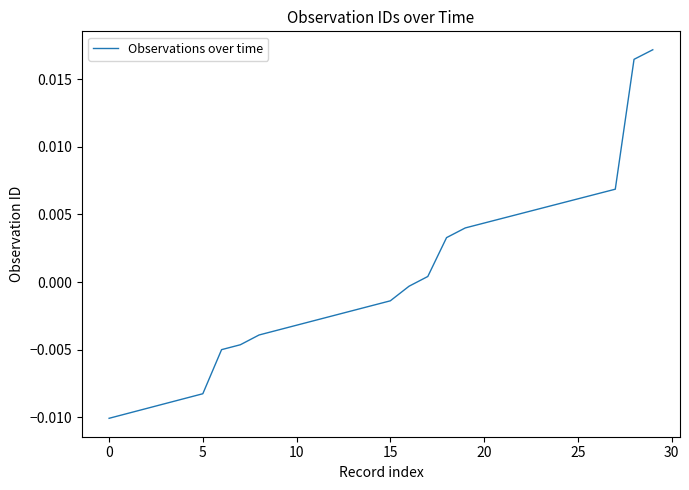

Is this an area chart (filled region under the line)?

No